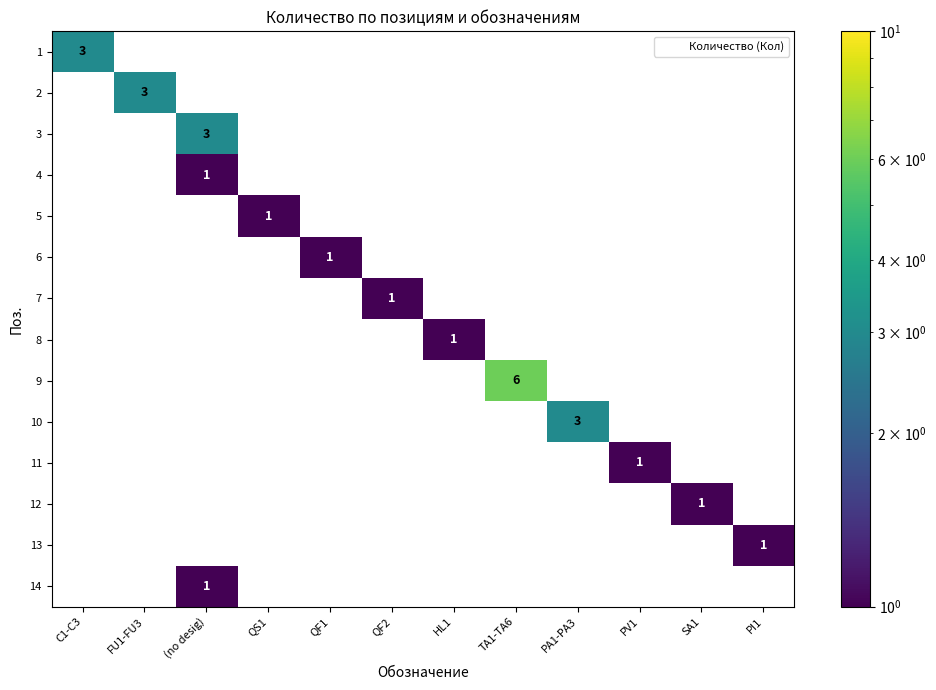

At how many categories does at least one series exceed 1?

5